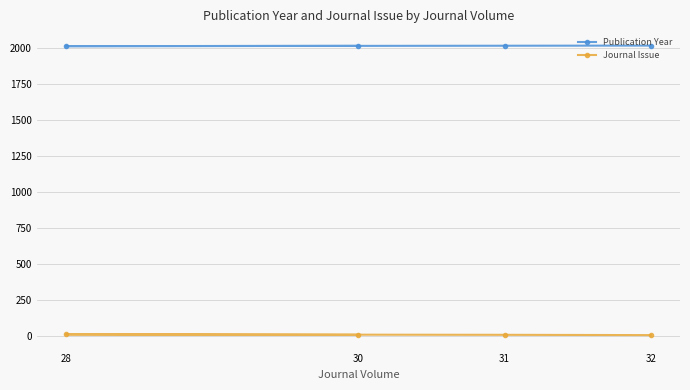

Reading left to right, list all the values displayed in this chart.

Publication Year: 2016	2014	2017	2018
Journal Issue: 5	8	5	3